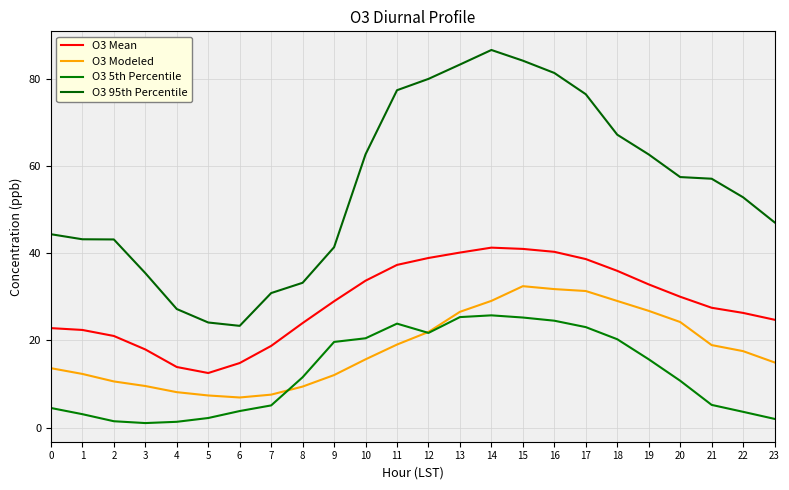

What is the maximum value for O3 Modeled?

32.4